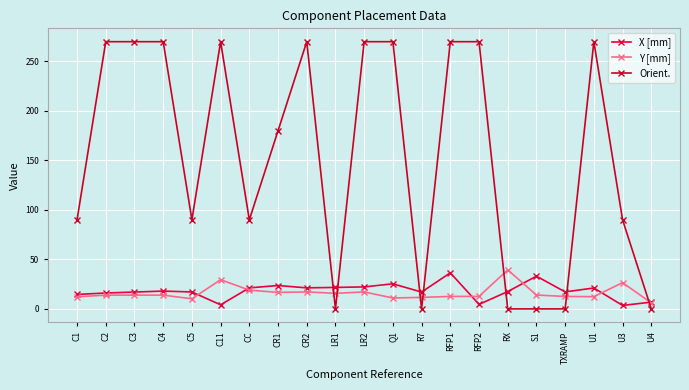

Is this an area chart (filled region under the line)?

No